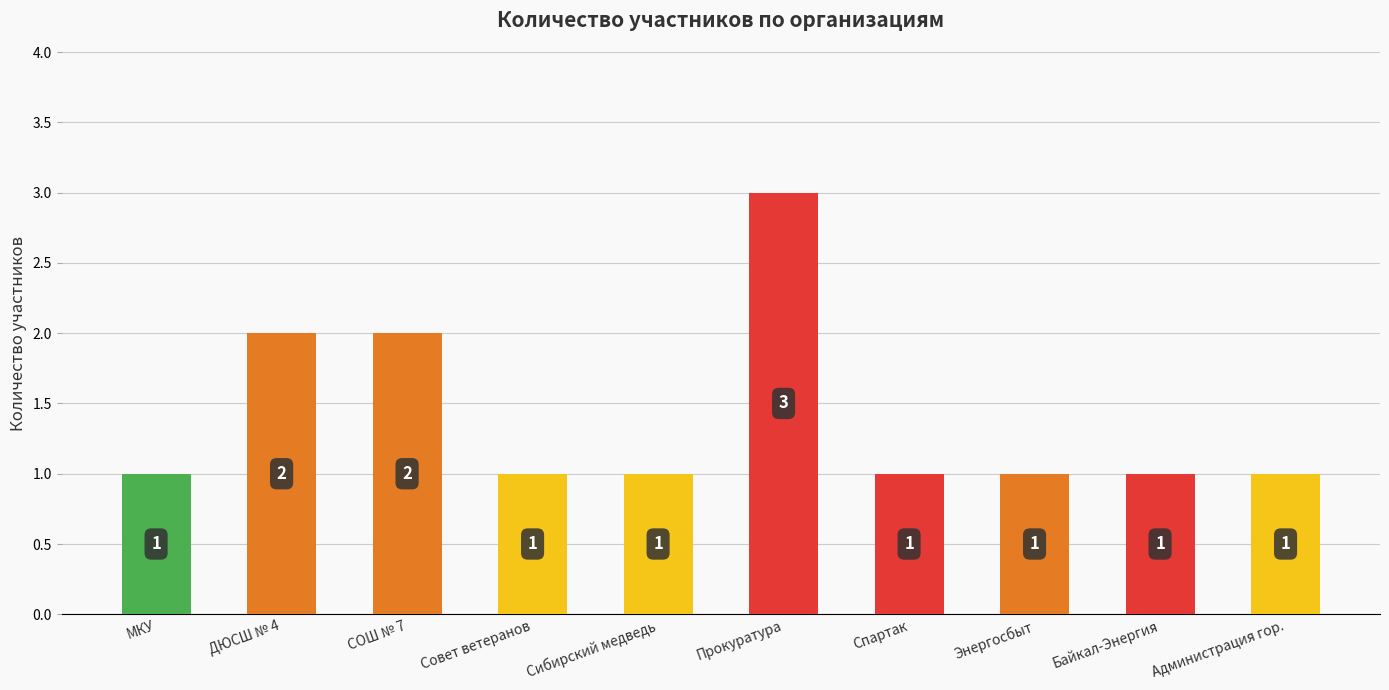

What is the value of the 3rd bar from the left?

2